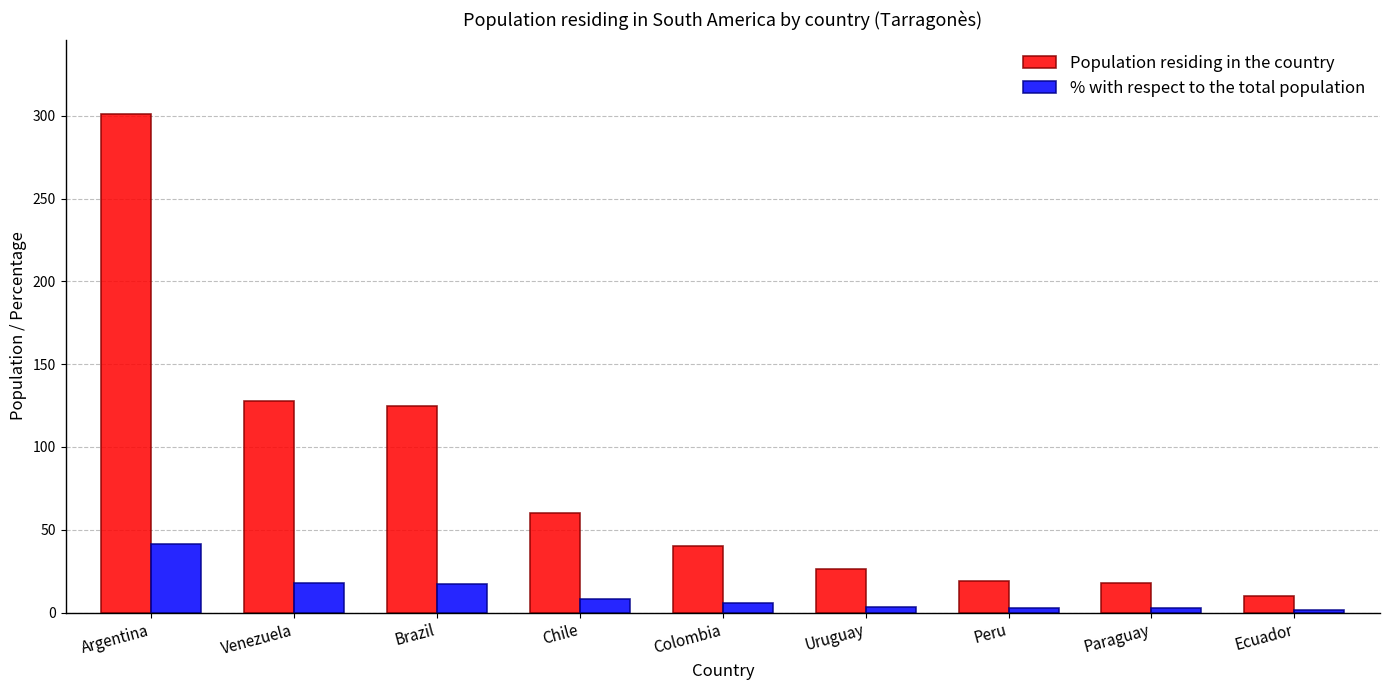

How many bars are there in total?

18